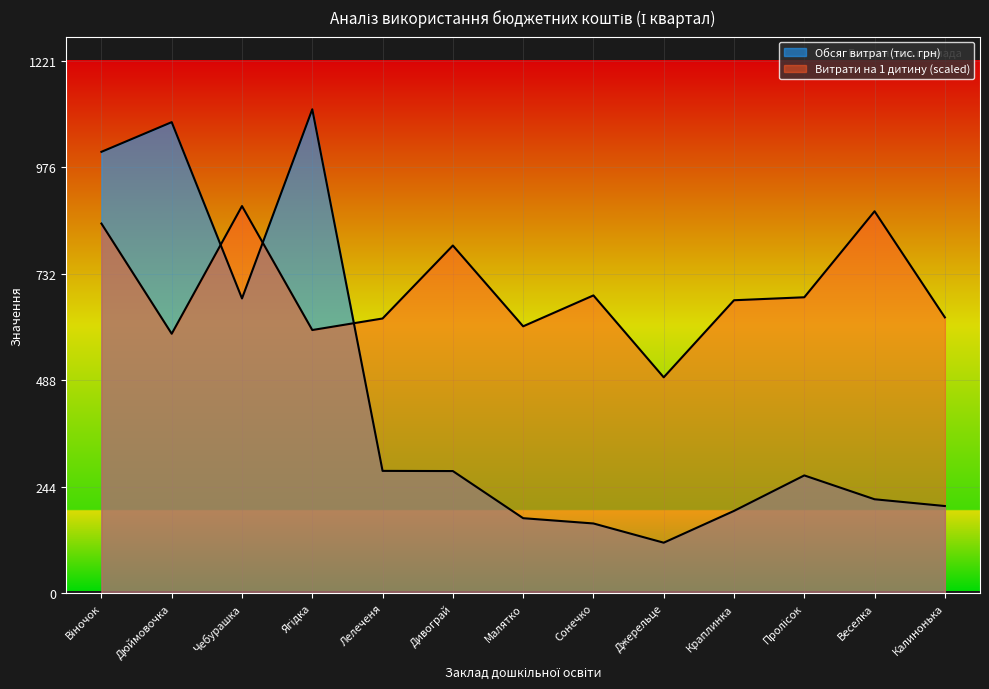

Is it true that Обсяг витрат (тис. грн) equals 160.0 at Сонечко?

True